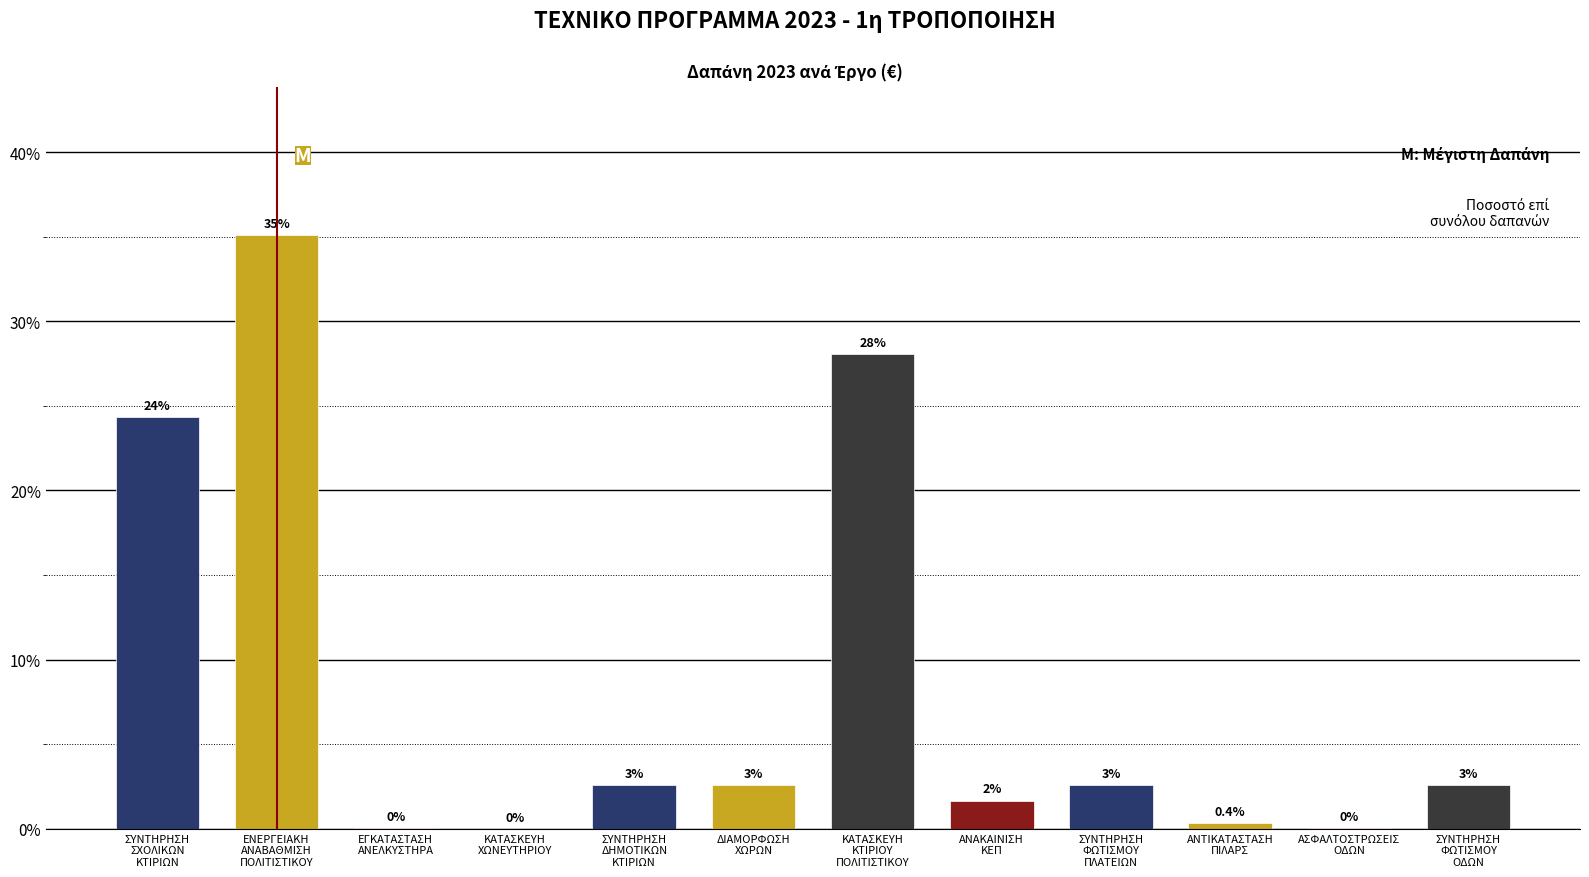

What is the change in value from ΣΥΝΤΗΡΗΣΗ
ΦΩΤΙΣΜΟΥ
ΠΛΑΤΕΙΩΝ to ΑΝΤΙΚΑΤΑΣΤΑΣΗ
ΠΙΛΑΡΣ?

-2.3